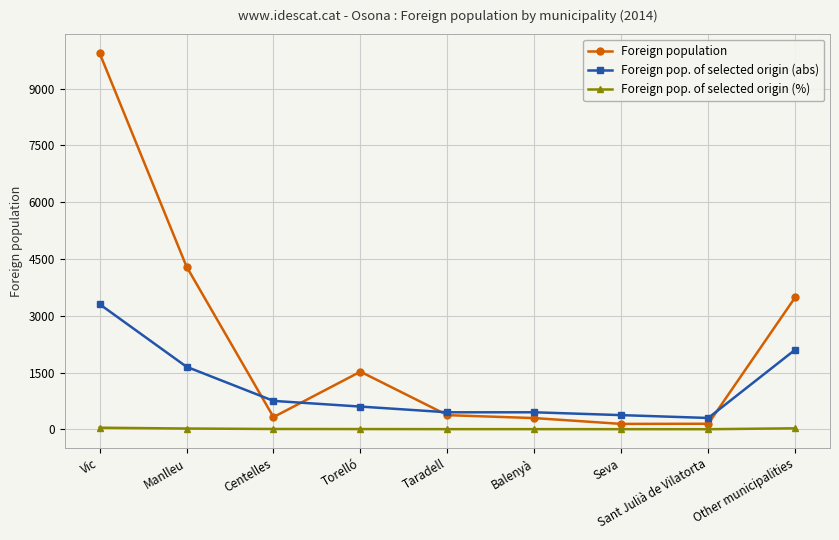

What is the label of the 9th point from the left?

Other municipalities